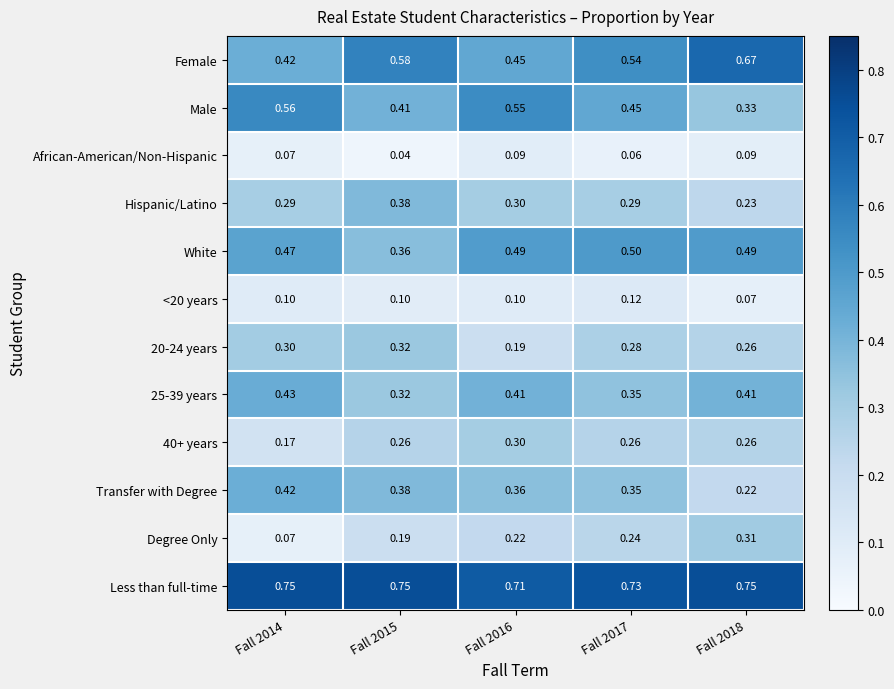

Which series has the widest spread of values?

Female